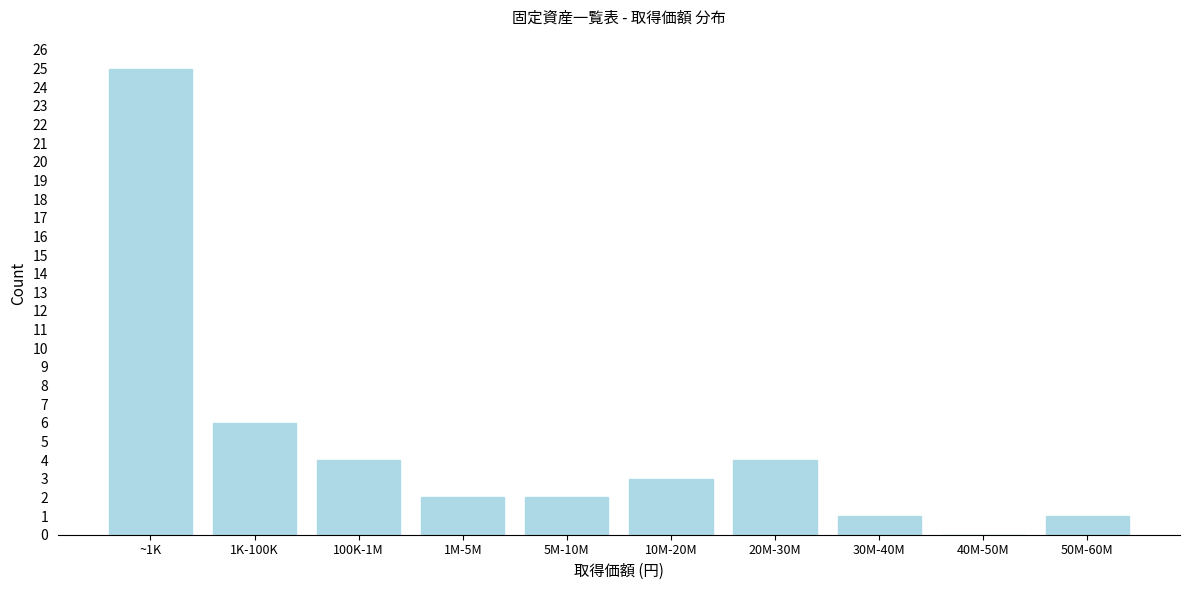

Reading left to right, list all the values displayed in this chart.

~1K=25	1K-100K=6	100K-1M=4	1M-5M=2	5M-10M=2	10M-20M=3	20M-30M=4	30M-40M=1	40M-50M=0	50M-60M=1